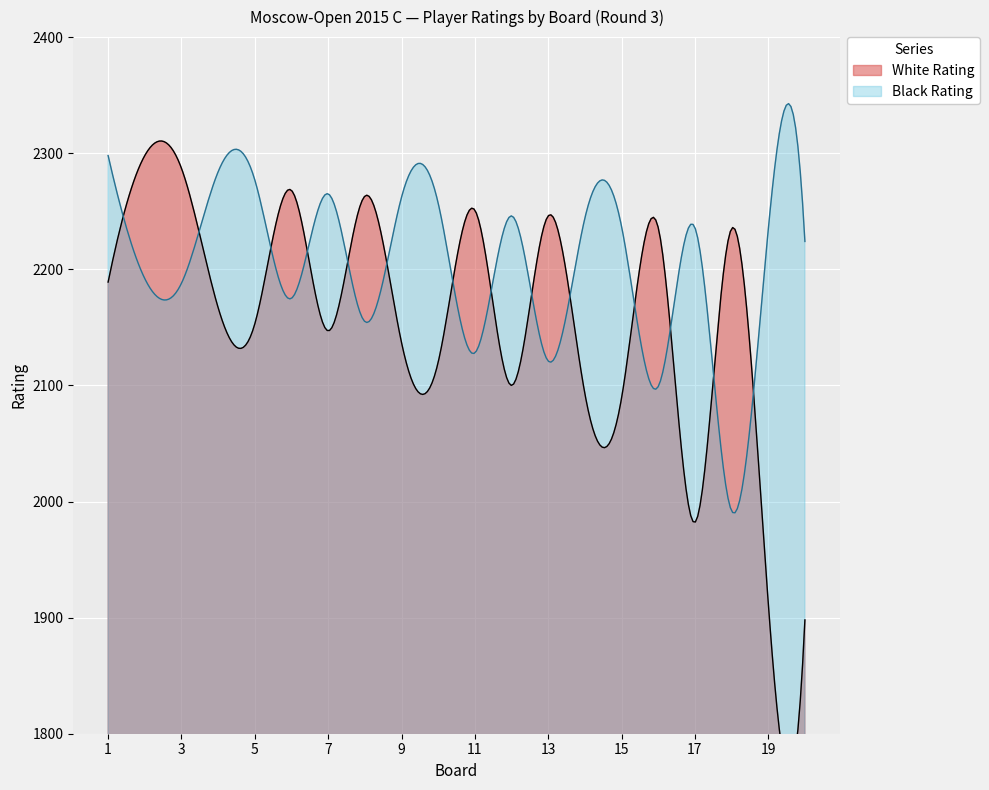

What is the lowest value of the Black Rating series?

1990.3